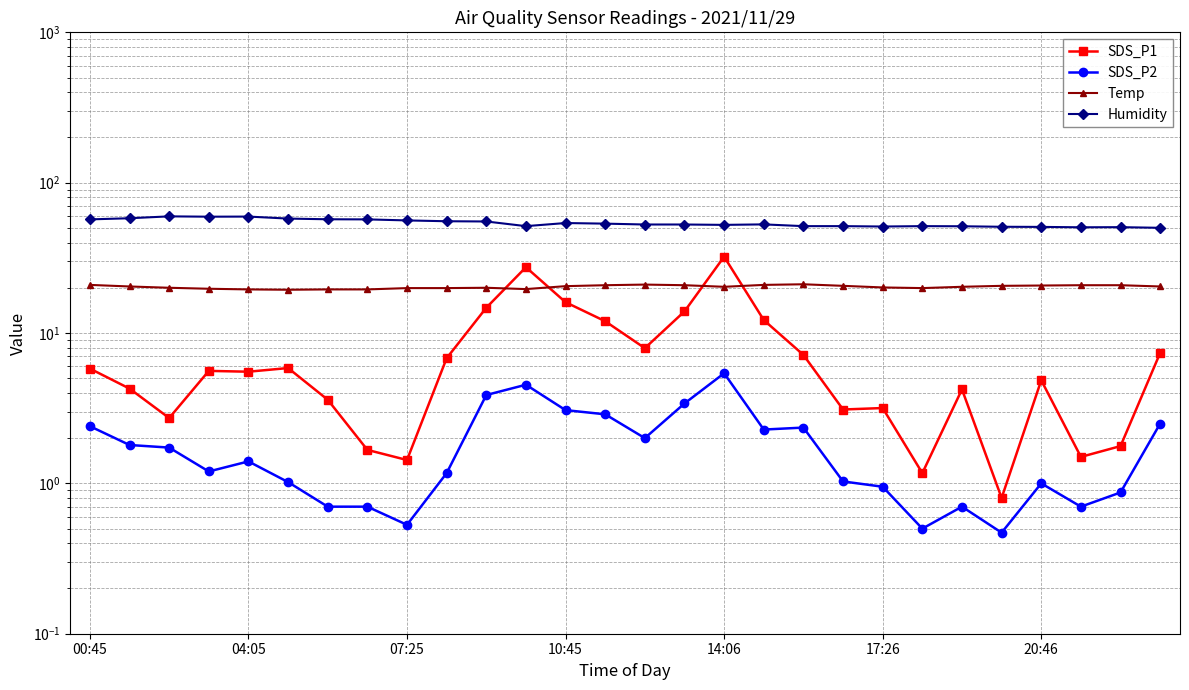

Does the chart have visible grid lines?

Yes